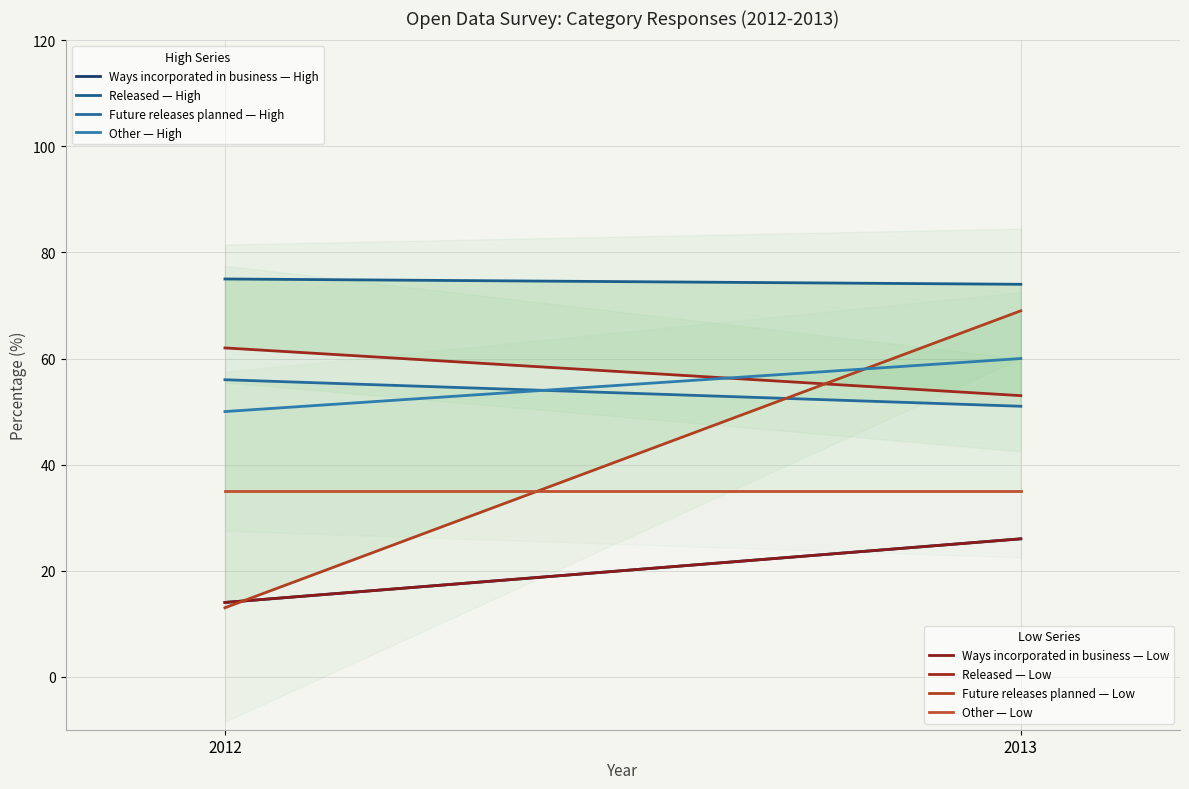

Rank the series by their maximum value, from highest to lowest.

Ways incorporated in business, Released, Future releases planned, Other